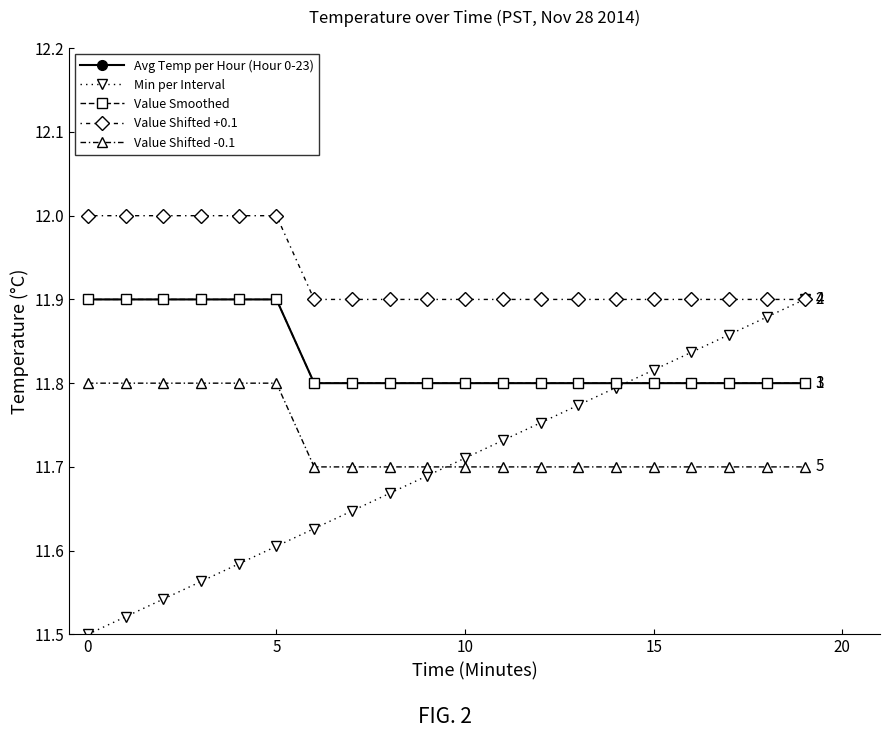

Does the chart have visible grid lines?

No